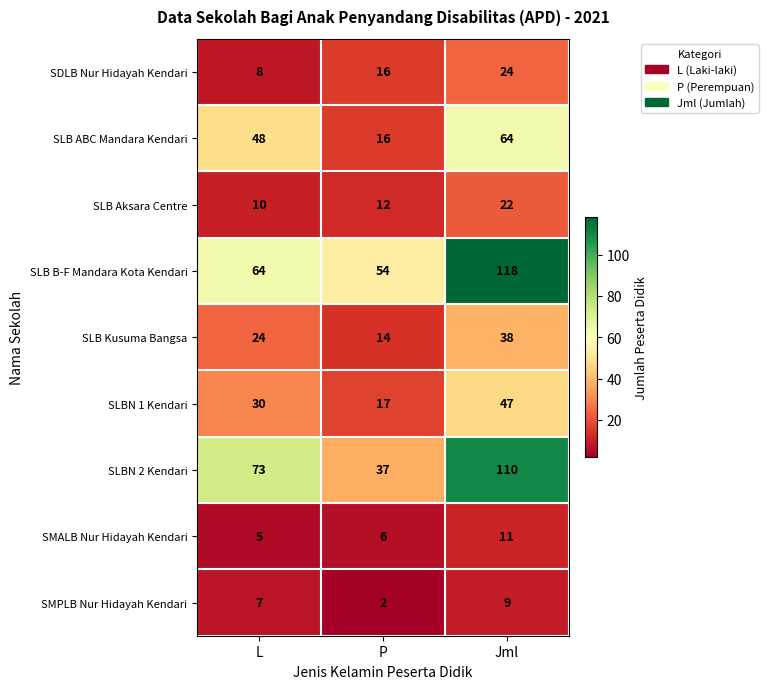

What is the difference between the maximum and second lowest values in the SLB Aksara Centre series?

10